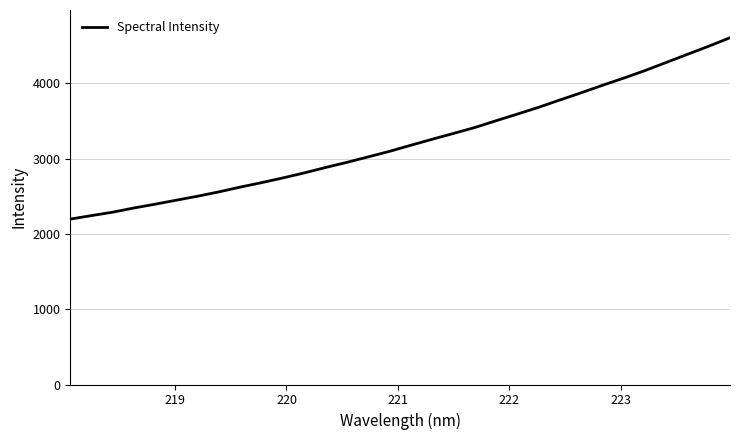

What is the maximum value shown in the chart?

4604.5